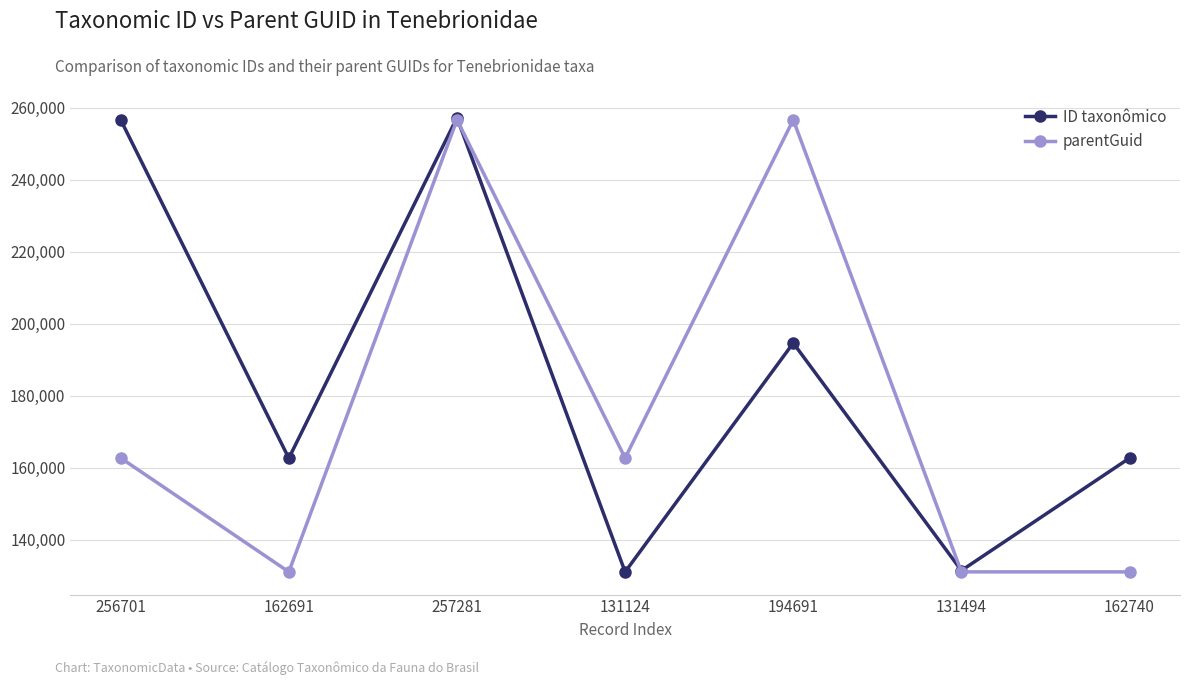

How many data points does each series have?

7